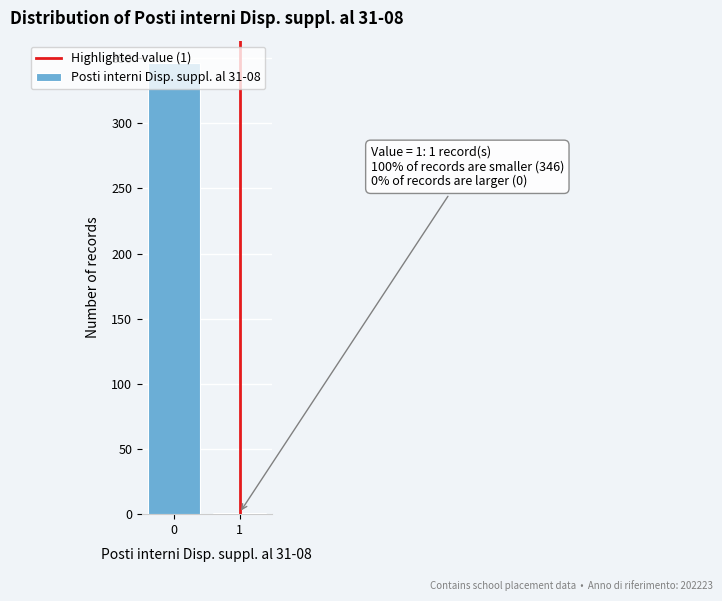

What is the maximum value shown in the chart?

346